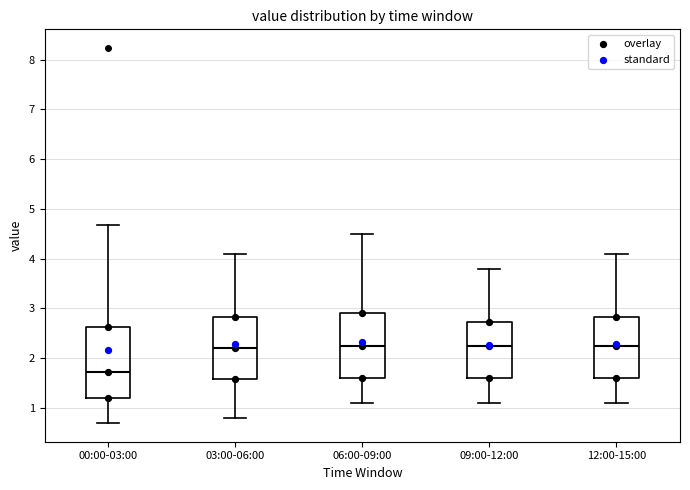

Which box is the tallest, from its lower edge to its upper edge?

00:00-03:00